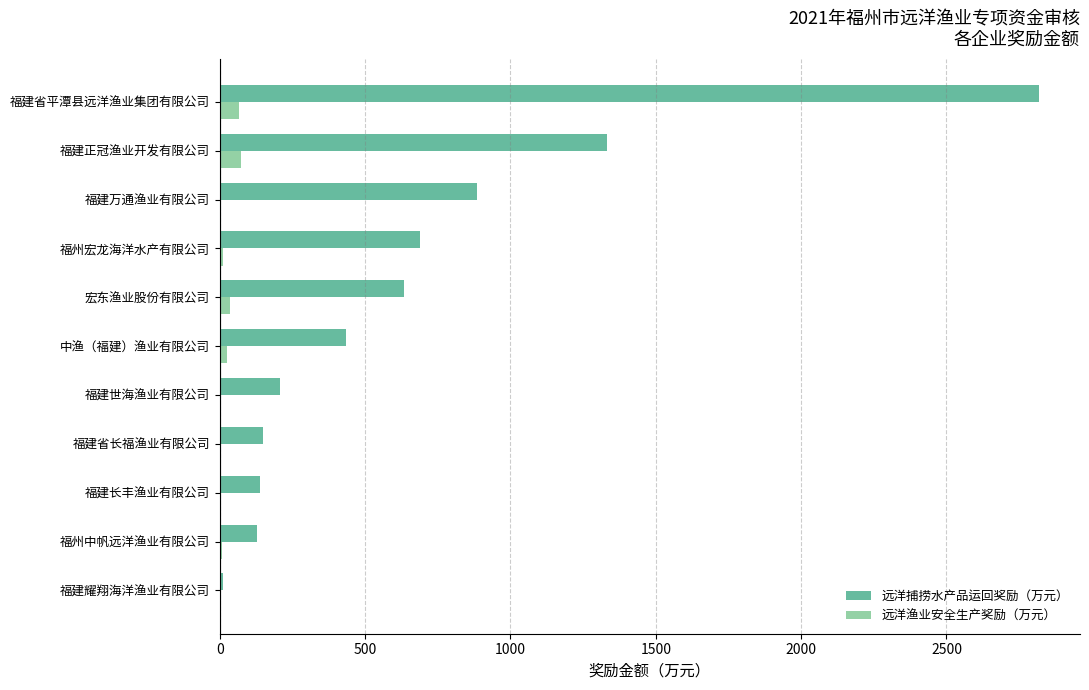

What is the greatest value displayed?

2818.3